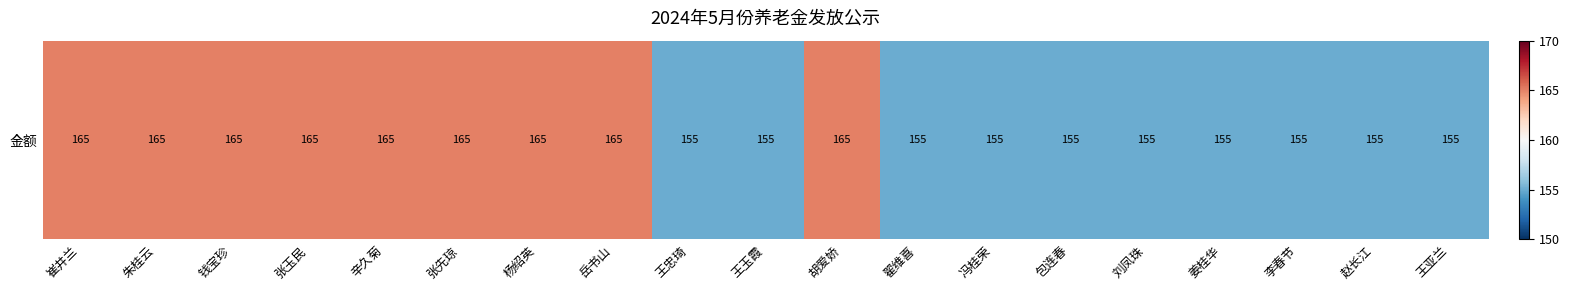

At which category does the chart reach its peak across all series?

崔井兰